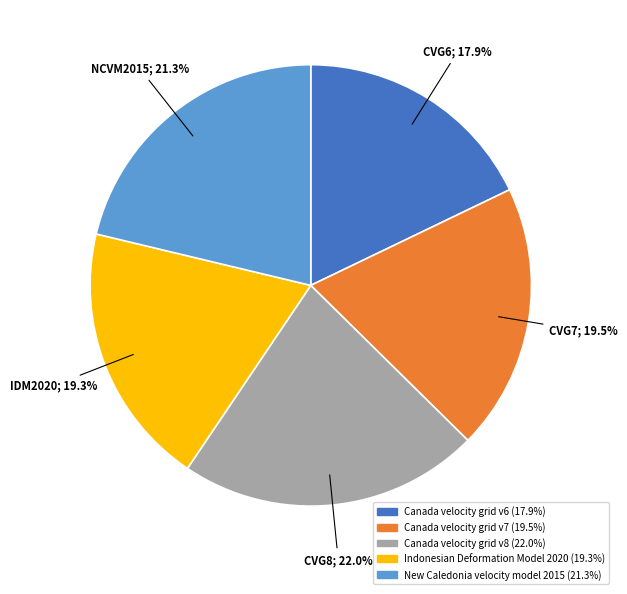

To the nearest percent, what is the combined percentage of Canada velocity grid v7 and New Caledonia velocity model 2015?

41%